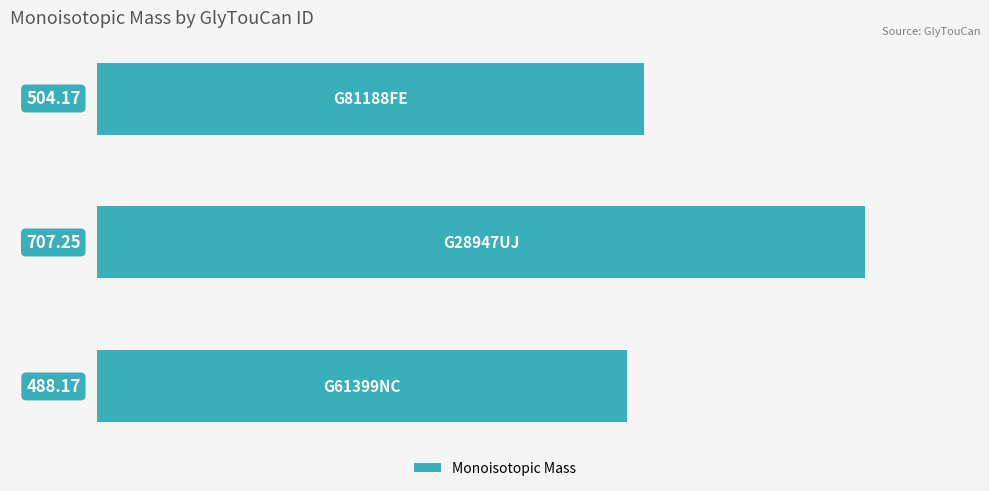

What is the difference between the maximum and minimum values?

219.1